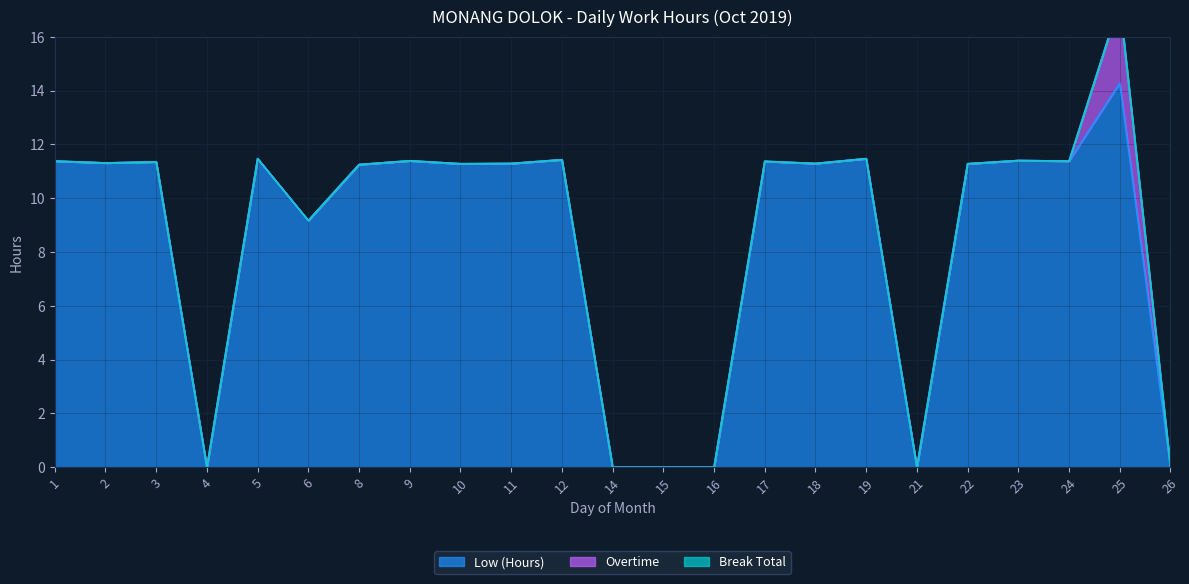

Count the number of categories in the chart.

23